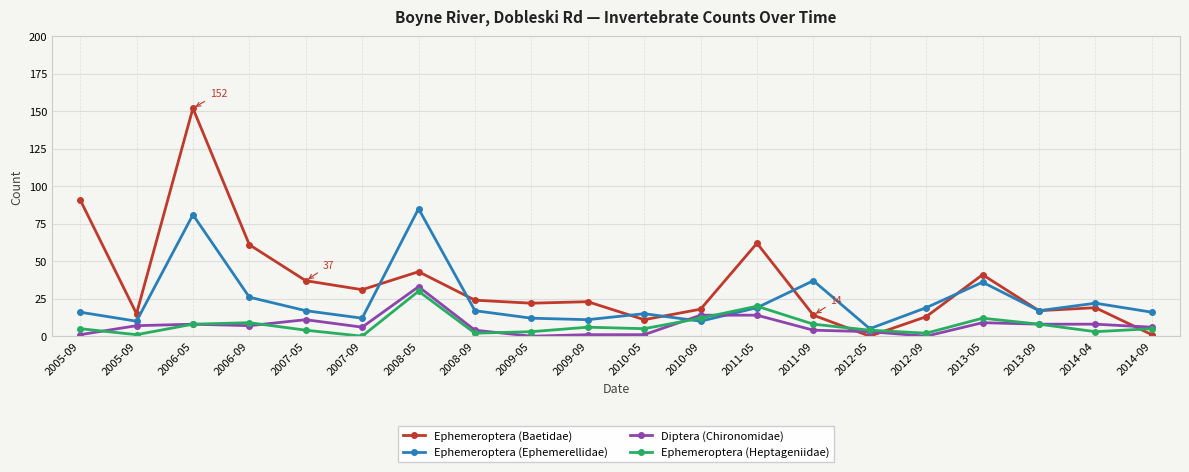

What is the difference between the Ephemeroptera (Ephemerellidae) values at 2007-09 and 2013-05?

24